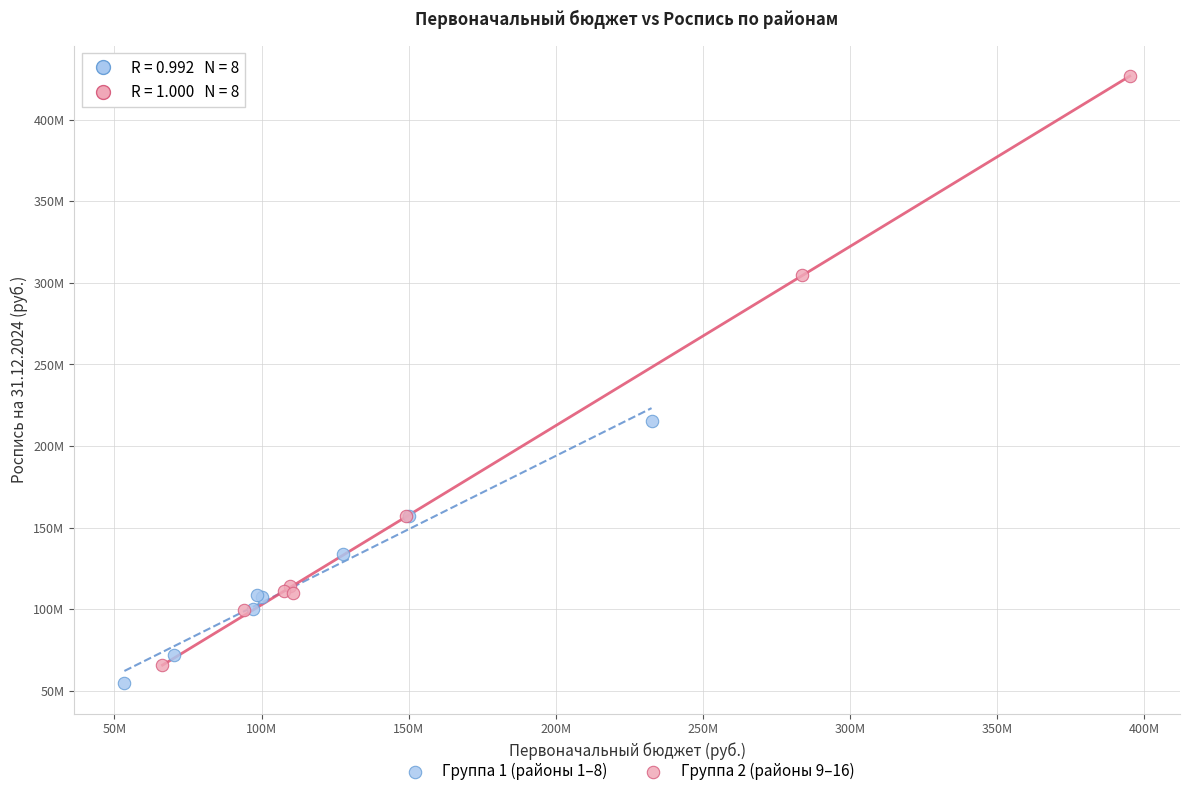

What are all the series names shown in the legend?

Группа 1 (районы 1–8), Группа 2 (районы 9–16)